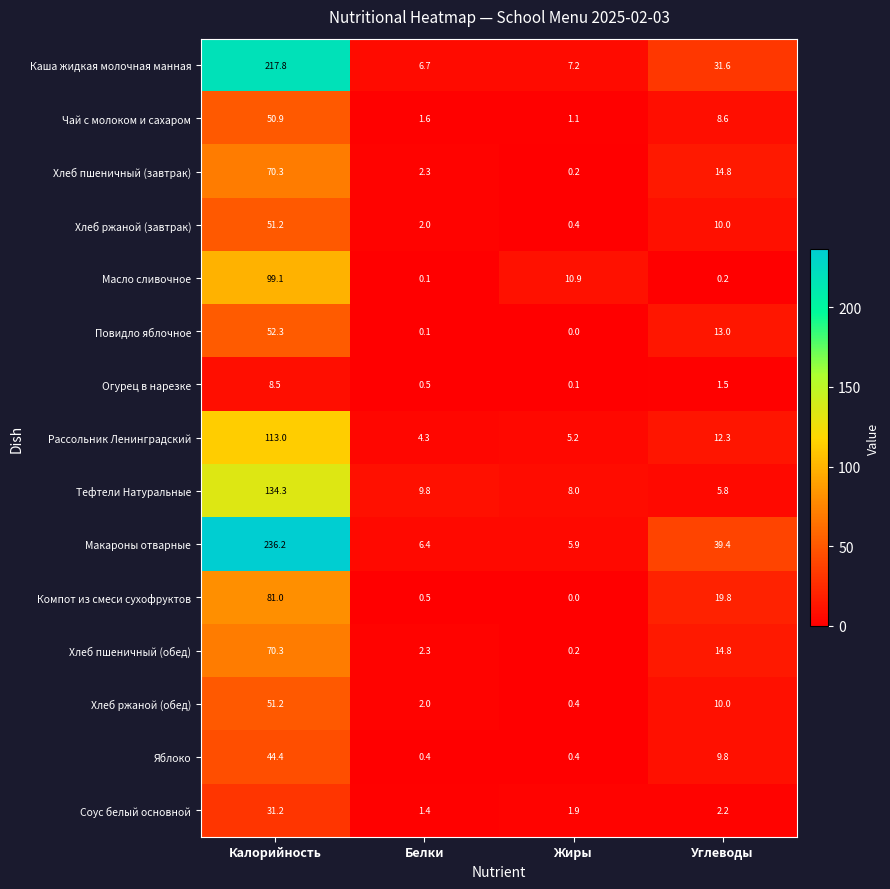

At which category does the chart reach its peak across all series?

Калорийность